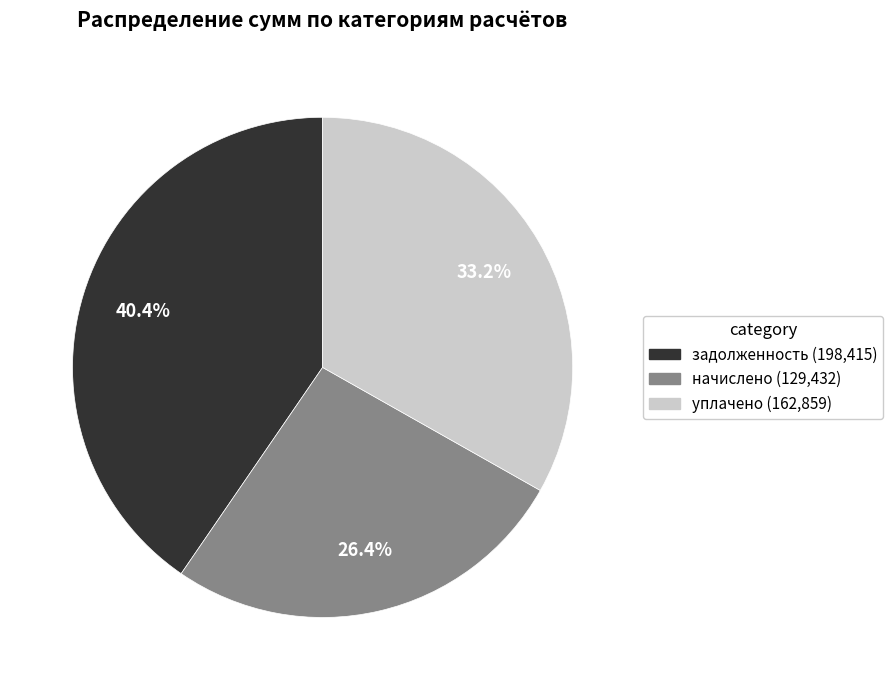

Does any single category account for the majority?

No